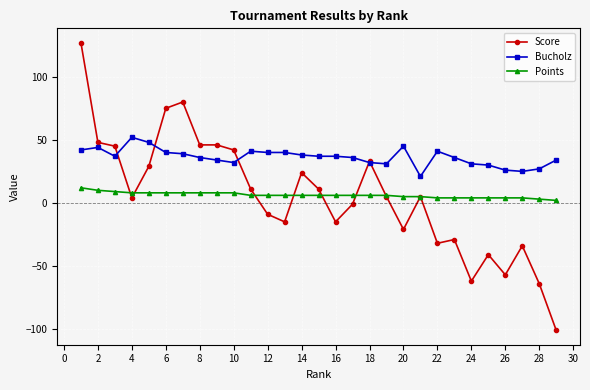

Which series has the largest total across all categories?

Bucholz